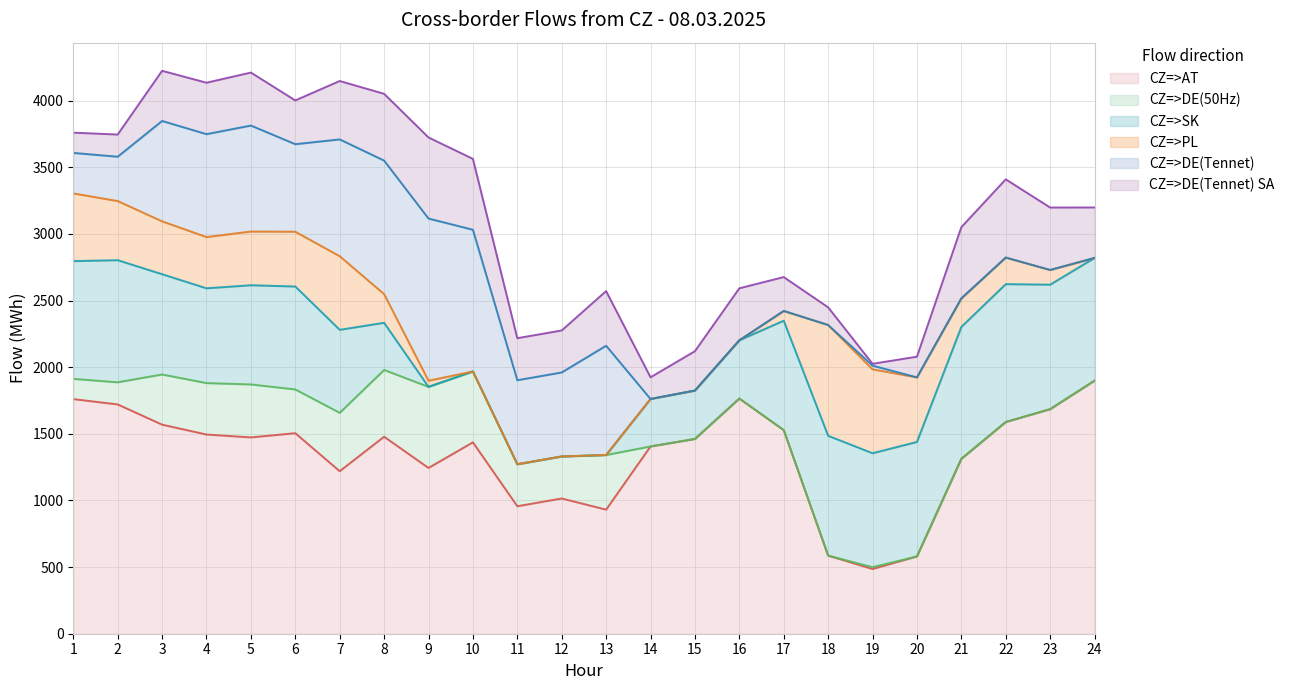

What is the difference between the maximum and minimum values in the CZ=>AT series?

1413.3